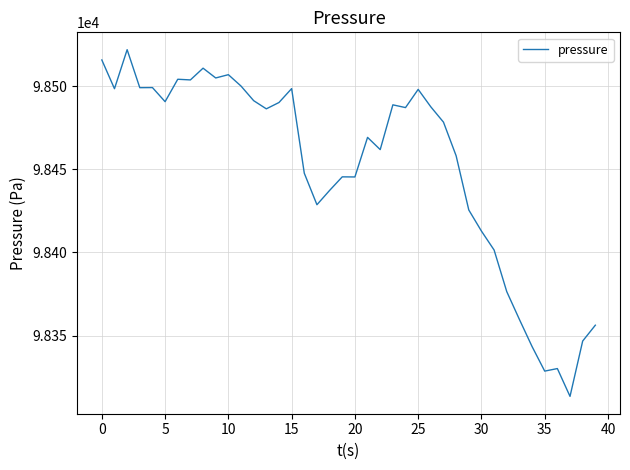

What is the minimum value shown in the chart?

98313.5